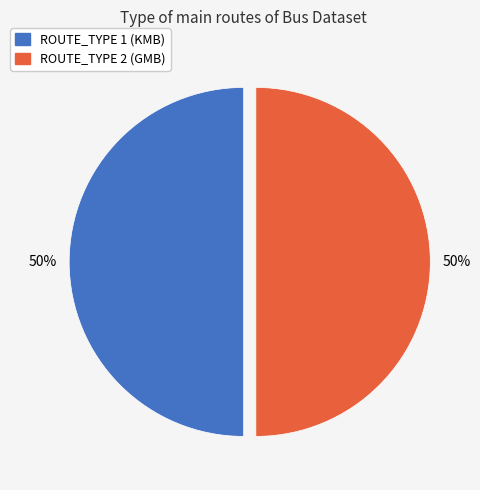

To the nearest percent, what portion does ROUTE_TYPE 2 (GMB) represent?

50%